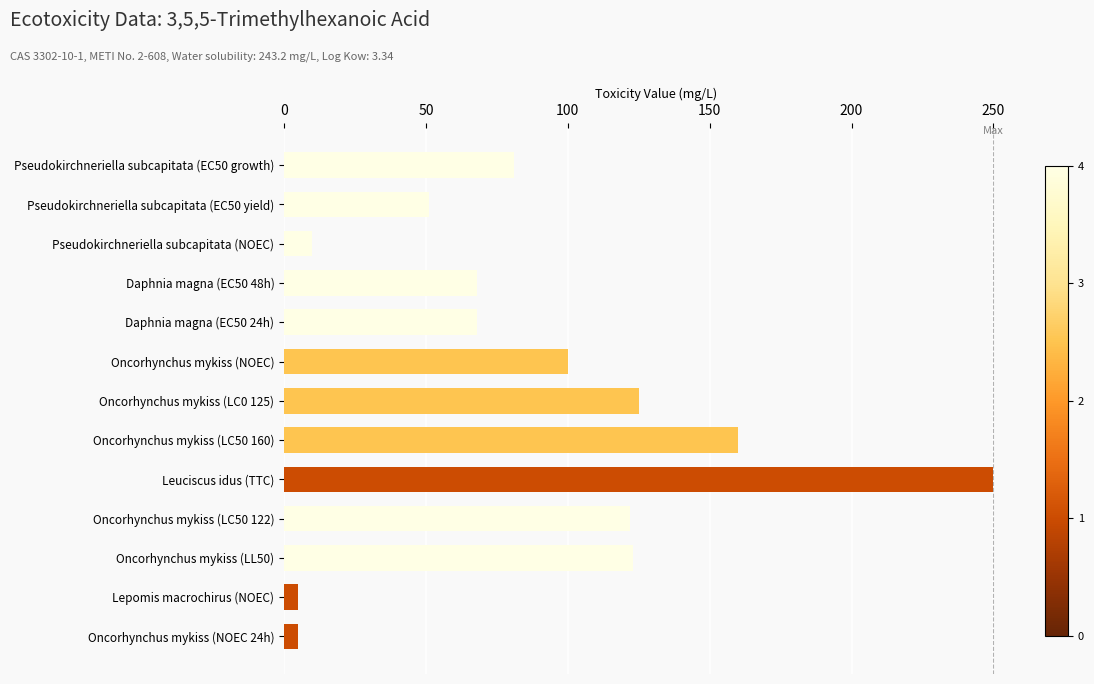

What is the label of the 9th bar from the bottom?

Daphnia magna (EC50 24h)